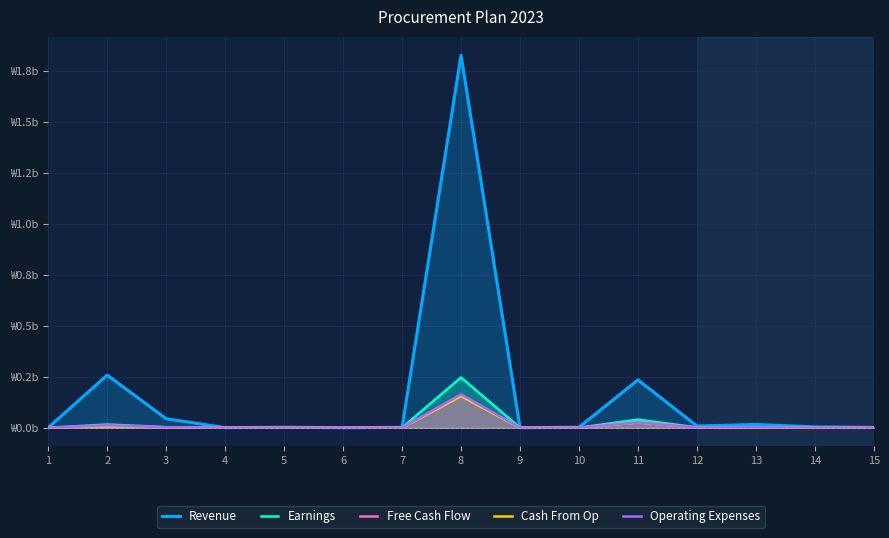

The value of Operating Expenses at 4 is 0.0. True or false?

True